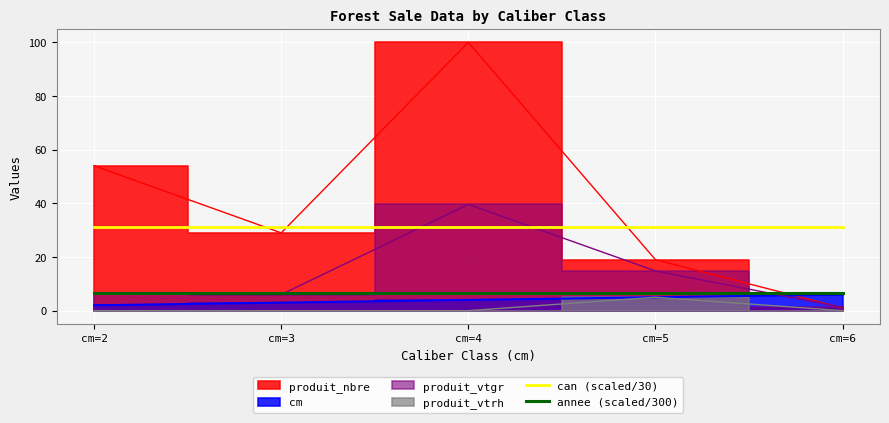

At which label does annee (scaled/300) reach its peak?

cm=2